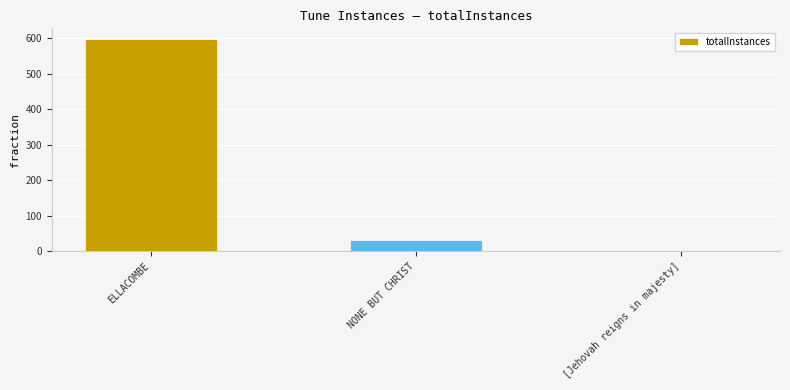

What is the sum of the values at ELLACOMBE and NONE BUT CHRIST?

628